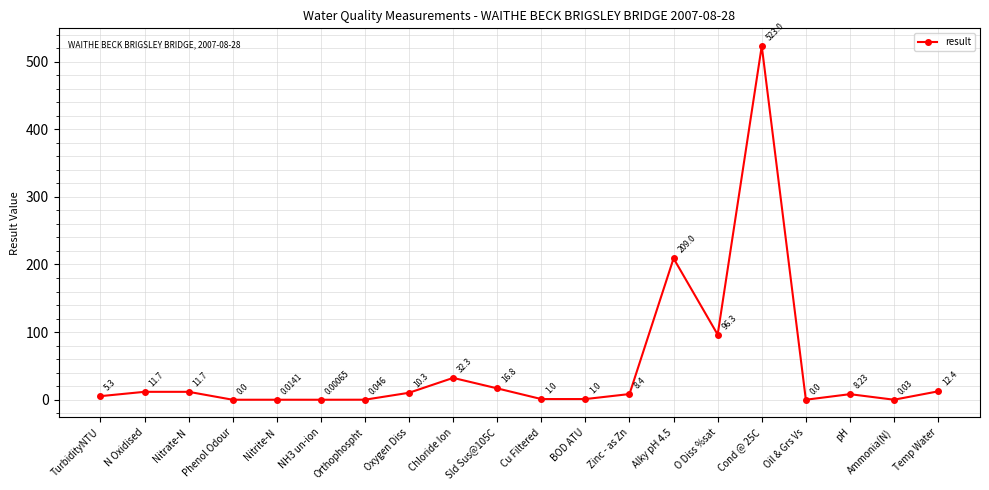

How many lines are shown in the chart?

1